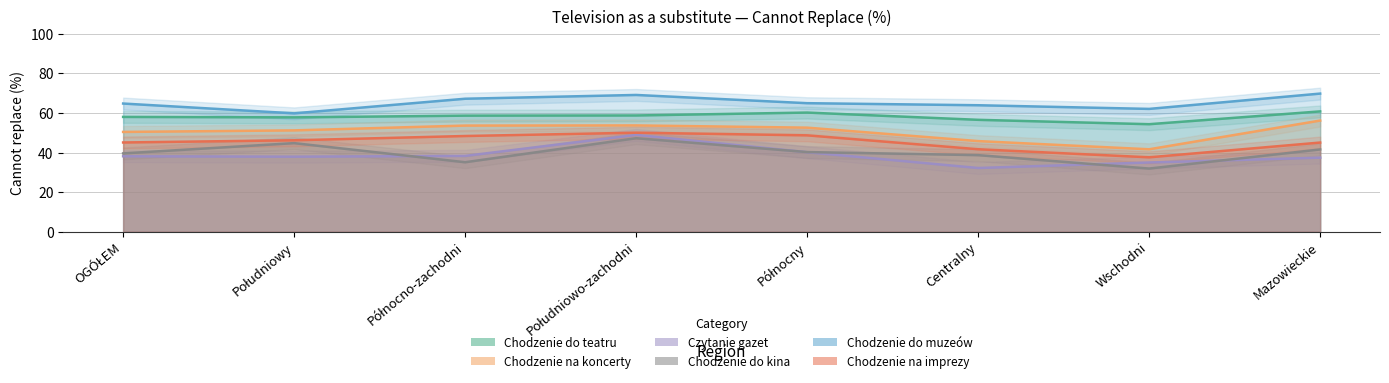

Reading left to right, extract all data points from this chart.

Chodzenie do teatru (cannot replace): 58.0	57.8	58.6	58.7	60.2	56.5	54.3	60.8
Chodzenie na koncerty (cannot replace): 50.4	51.2	53.6	53.7	52.6	45.8	41.6	56.2
Czytanie gazet (cannot replace): 38.1	37.9	38.3	48.9	40.2	32.2	35.0	37.4
Chodzenie do kina (cannot replace): 39.5	44.8	35.1	47.2	40.2	38.7	31.9	41.6
Chodzenie do muzeów (cannot replace): 64.8	59.8	67.2	69.1	64.9	63.9	62.0	69.8
Chodzenie na imprezy (cannot replace): 45.1	46.2	48.4	50.0	48.7	41.7	37.6	45.0